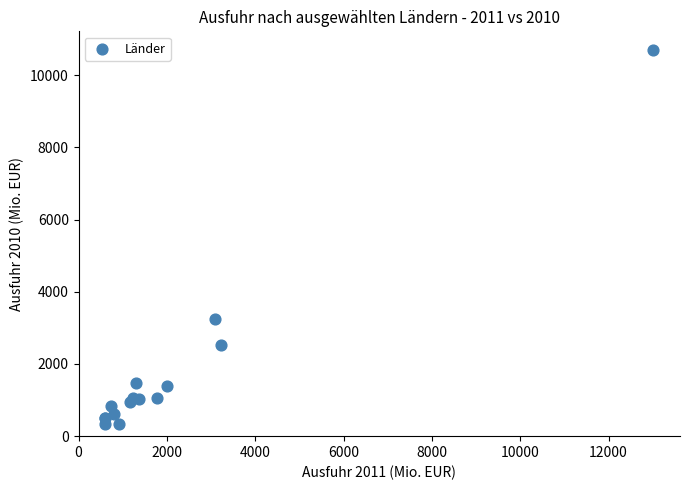

What Y value in the scatter plot is closest to 5520?

3248.7